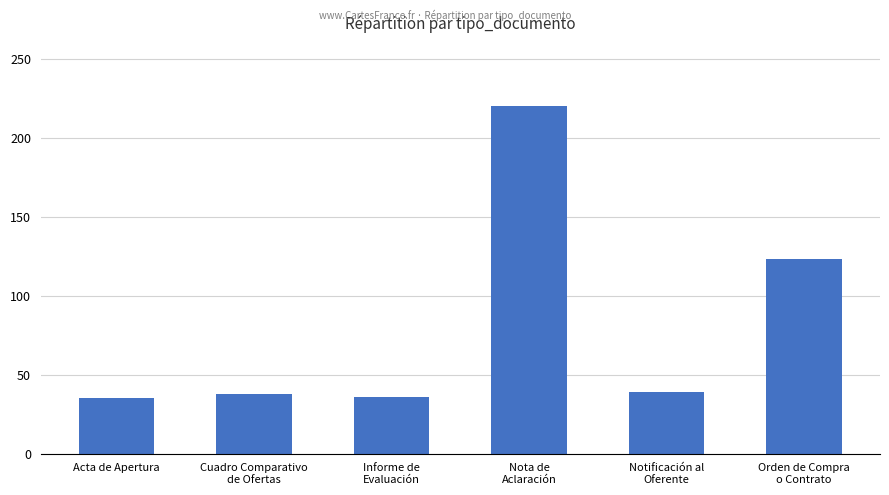

The chart shows a value of 201 at Orden de Compra
o Contrato. True or false?

False